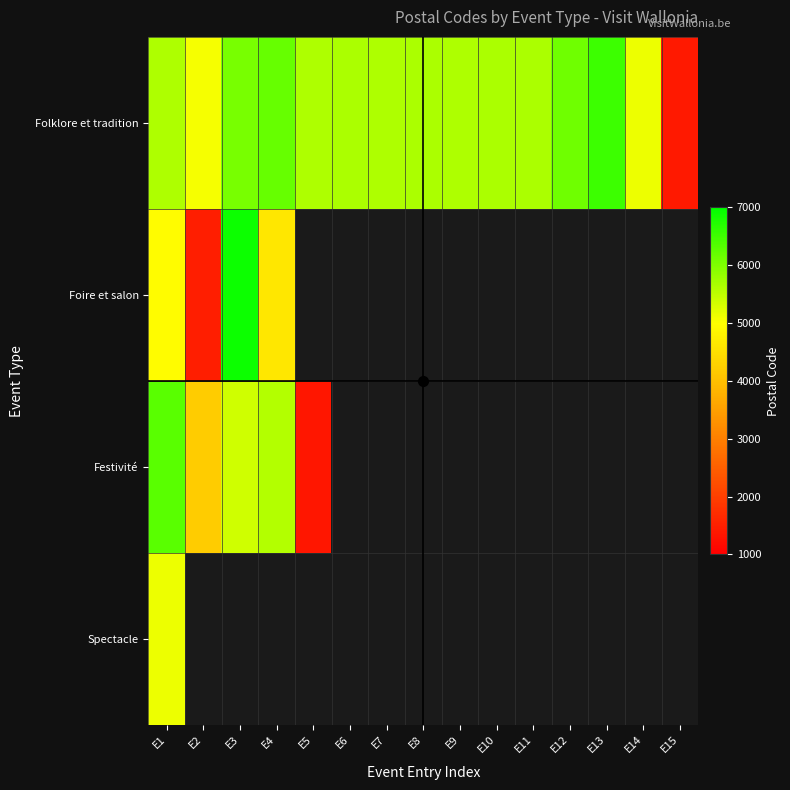

Which label corresponds to the largest value in the chart?

E3